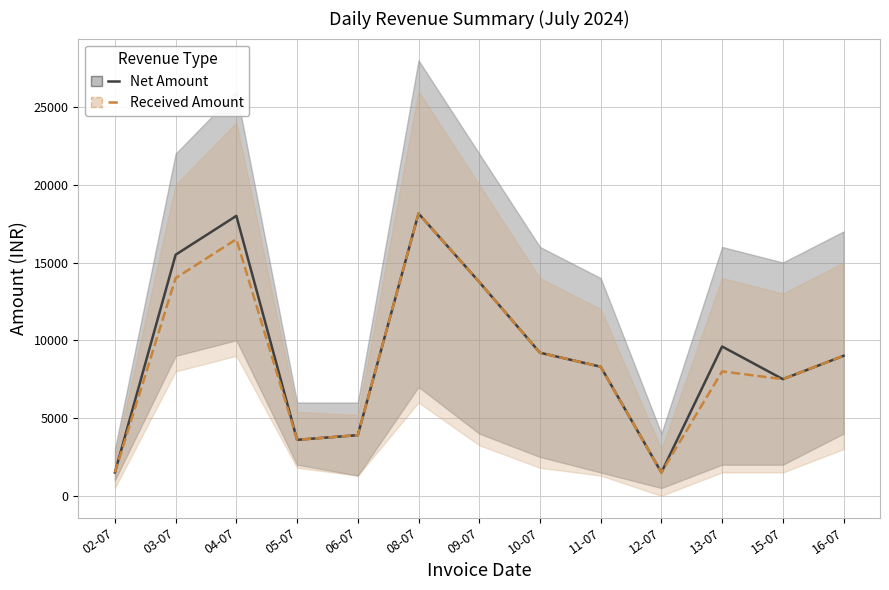

What are all the series names shown in the legend?

Net Amount, Received Amount